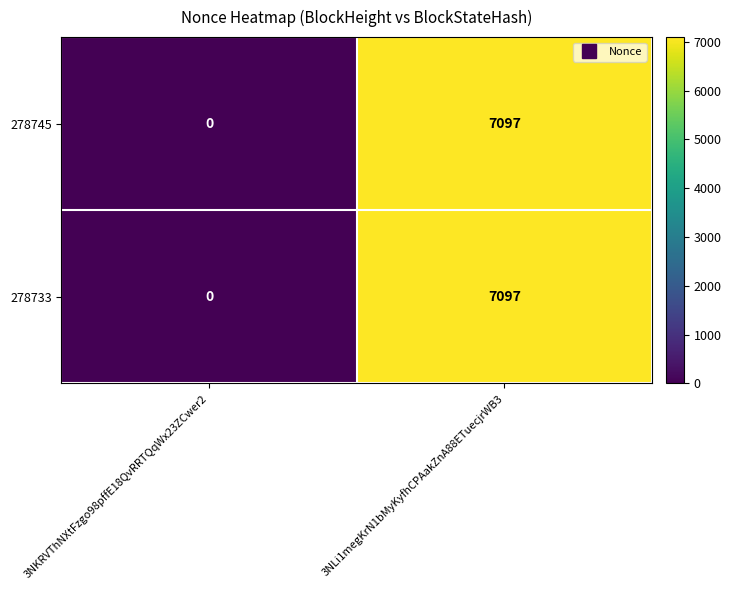

Read the 278733 value at 3NLi1megKrN1bMyKyfhCPAakZnA88ETuecjrWB3.

7097